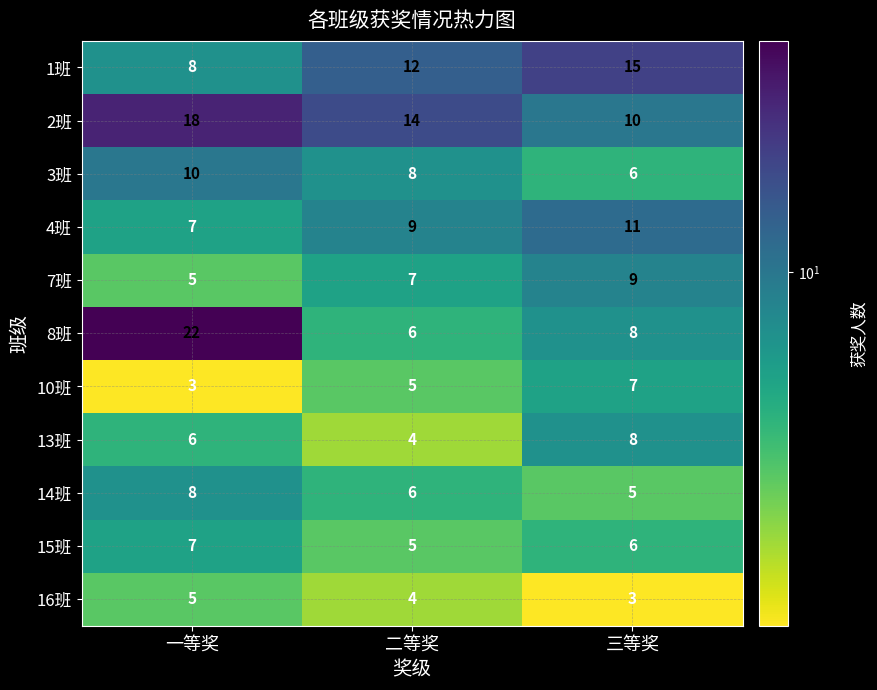

At how many categories does at least one series exceed 8?

3